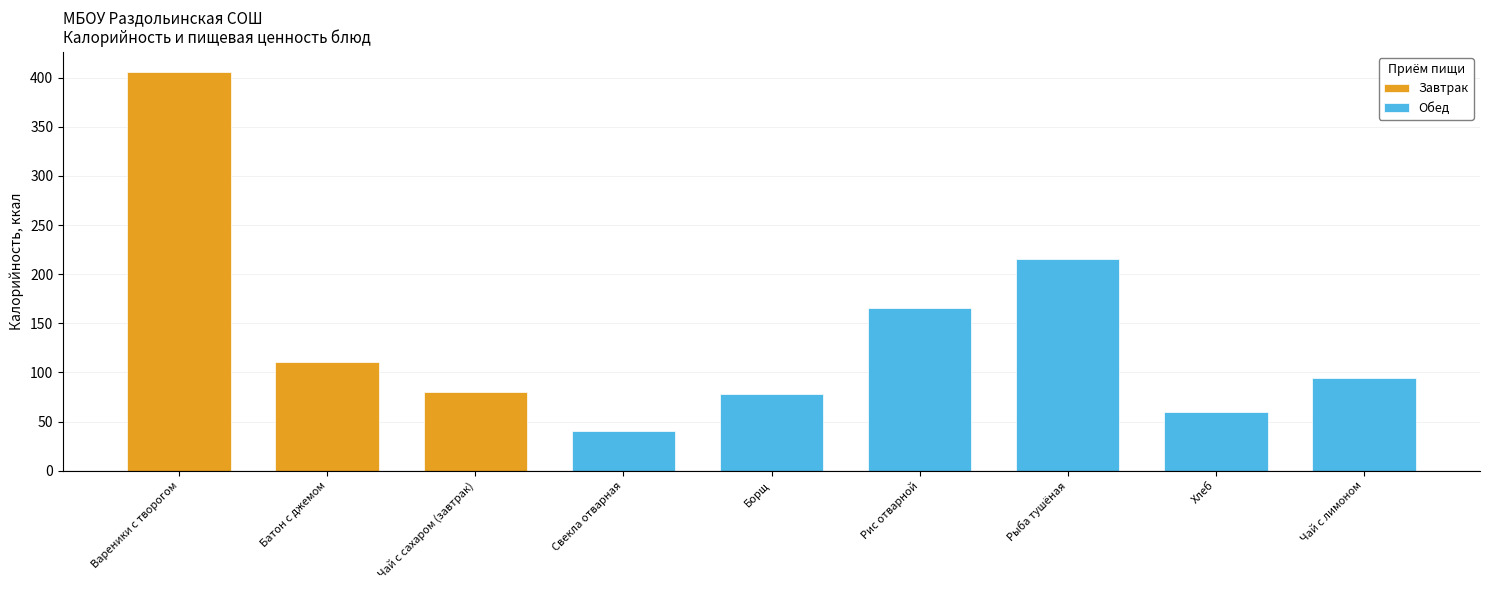

What is the difference between the maximum and minimum values in the Завтрак series?

326.4